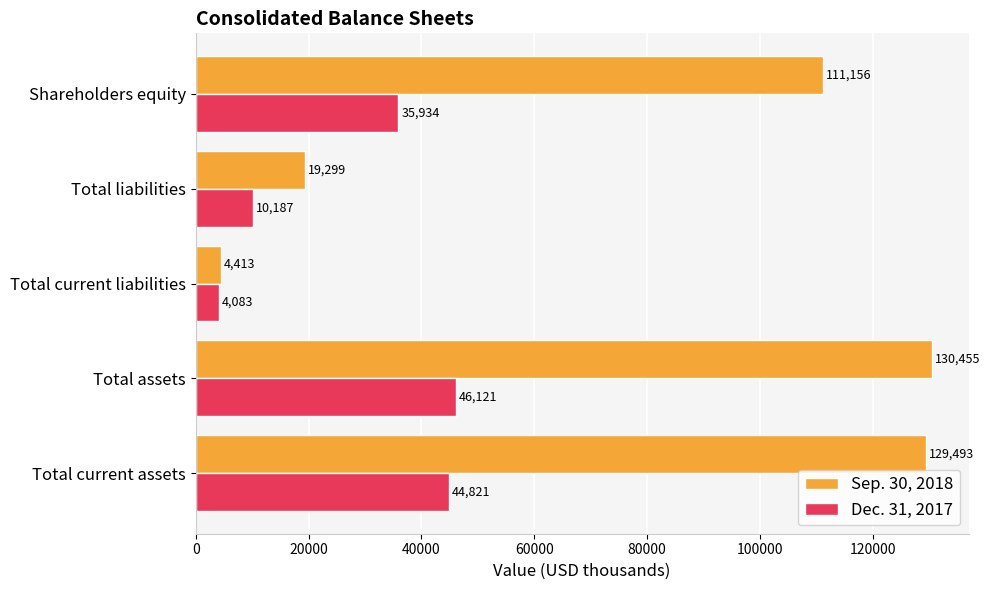

Is it true that Sep. 30, 2018 equals 111156 at Shareholders equity?

True